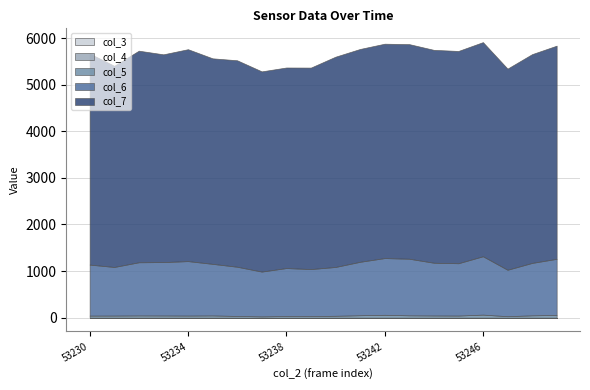

At which label does col_4 reach its peak?

53230